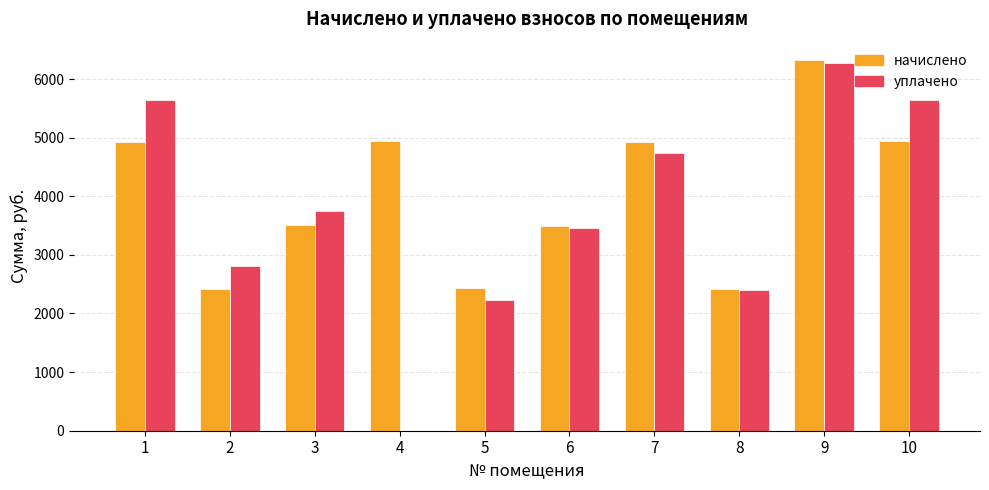

The value of уплачено at 6 is 6095.8. True or false?

False